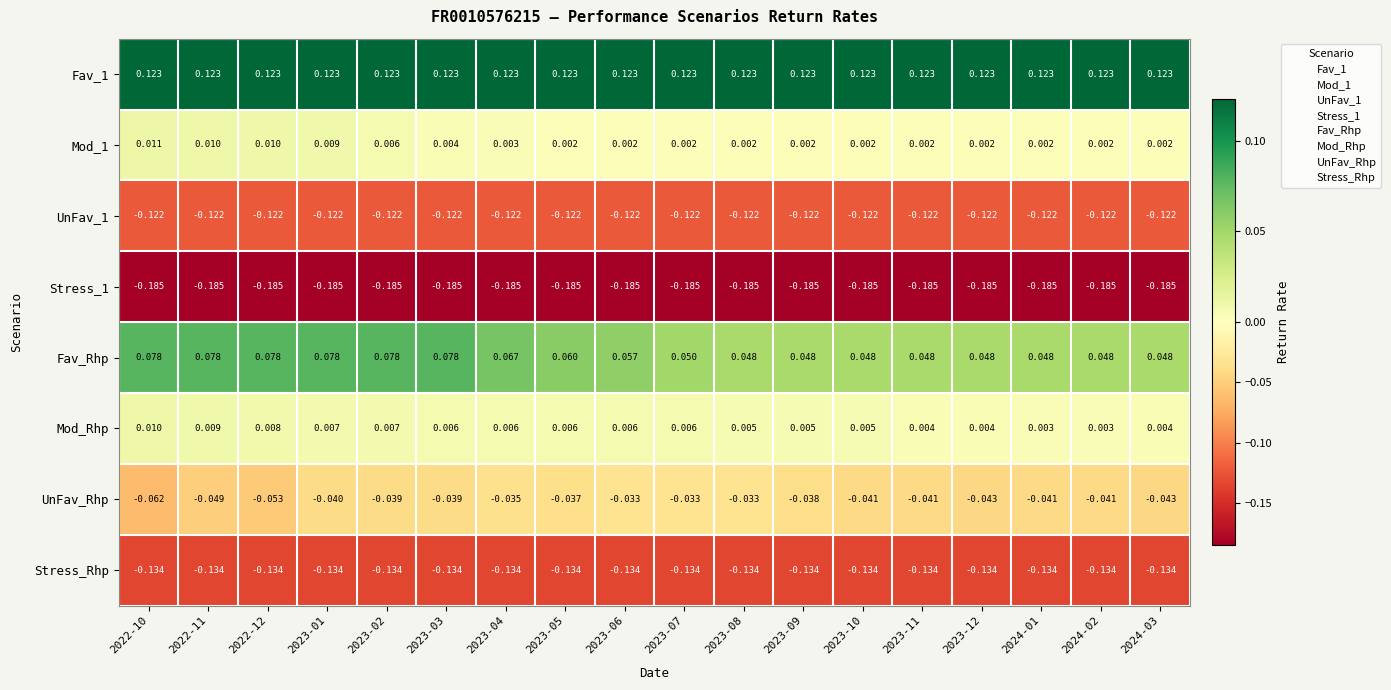

At how many categories does at least one series exceed 0?

18